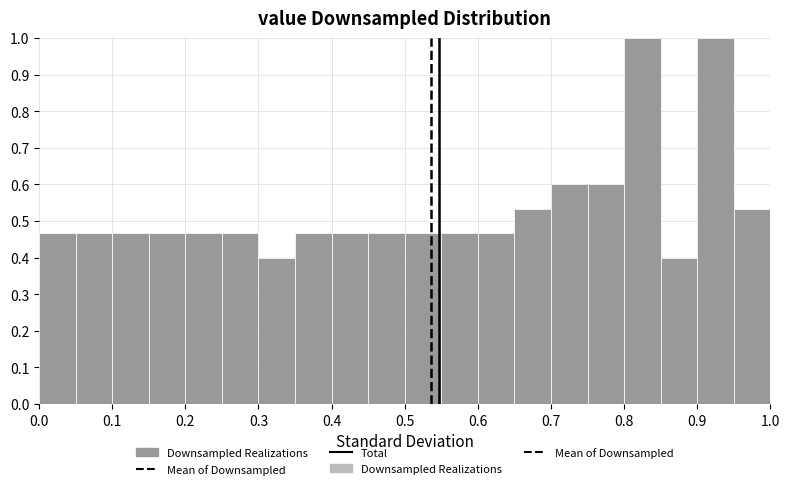

Reading left to right, transcribe this chart: for each bar, give the range it covers on the x-axis and its height. The values are not printed on the chart, so give them approximately, as read against the axis.

0.00 to 0.05: 0.47
0.05 to 0.10: 0.47
0.10 to 0.15: 0.47
0.15 to 0.20: 0.47
0.20 to 0.25: 0.47
0.25 to 0.30: 0.47
0.30 to 0.35: 0.40
0.35 to 0.40: 0.47
0.40 to 0.45: 0.47
0.45 to 0.50: 0.47
0.50 to 0.55: 0.47
0.55 to 0.60: 0.47
0.60 to 0.65: 0.47
0.65 to 0.70: 0.53
0.70 to 0.75: 0.60
0.75 to 0.80: 0.60
0.80 to 0.85: 1.00
0.85 to 0.90: 0.40
0.90 to 0.95: 1.00
0.95 to 1.00: 0.53